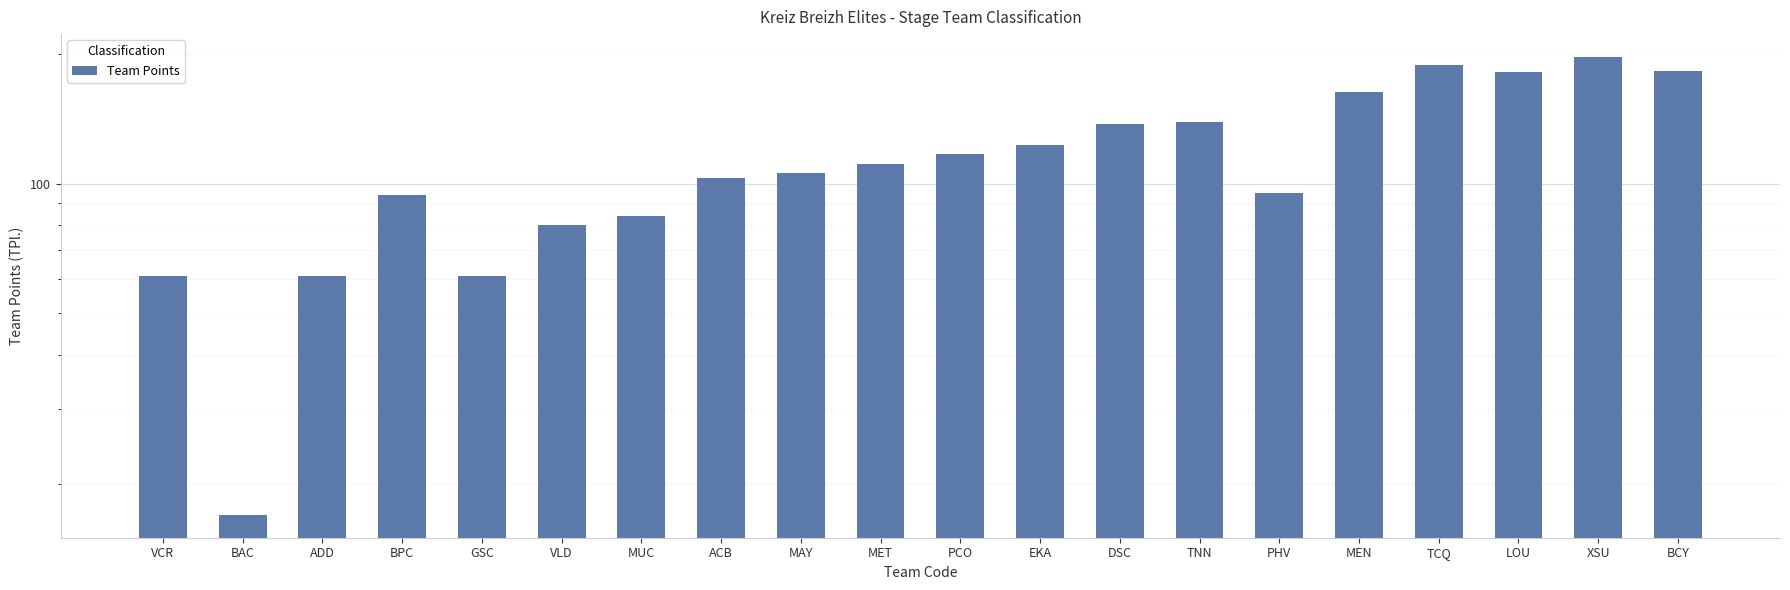

Reading left to right, transcribe all the data shown in this chart.

61	17	61	94	61	80	84	103	106	111	117	123	138	139	95	163	189	182	197	183